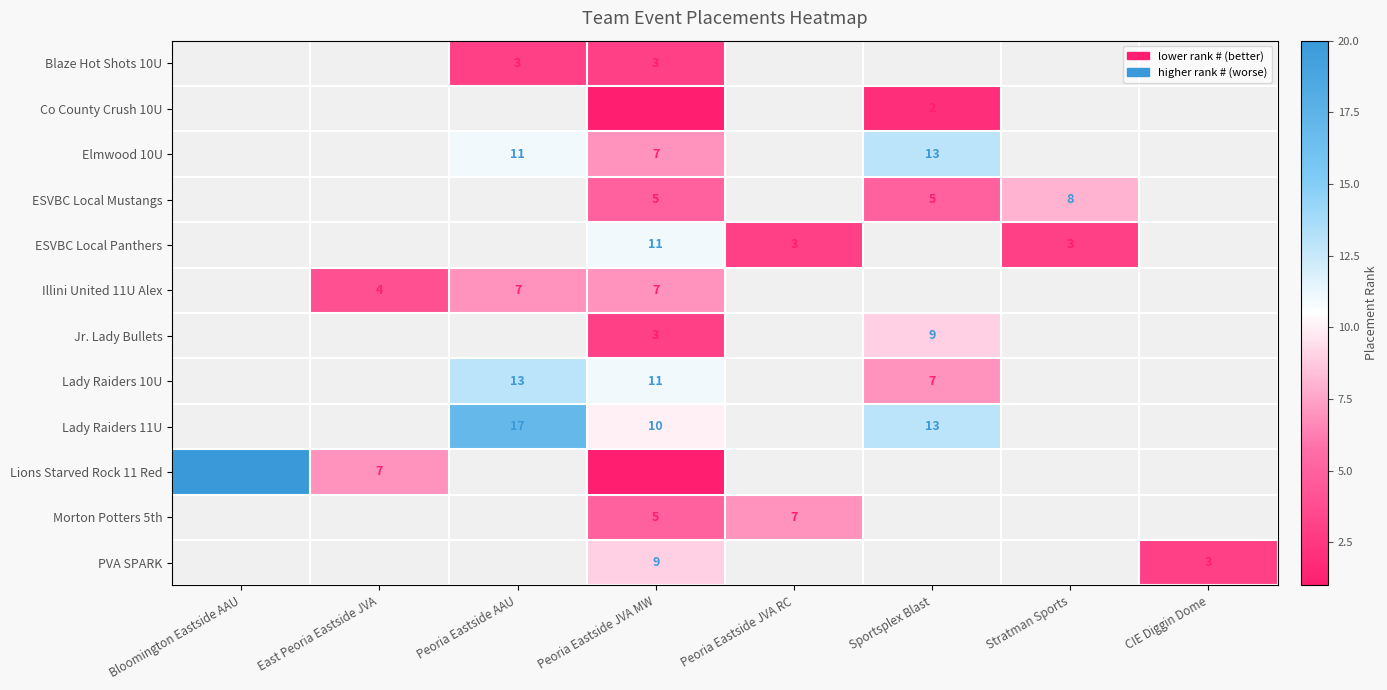

At which category is the sum across all series the highest?

Peoria Eastside JVA MW